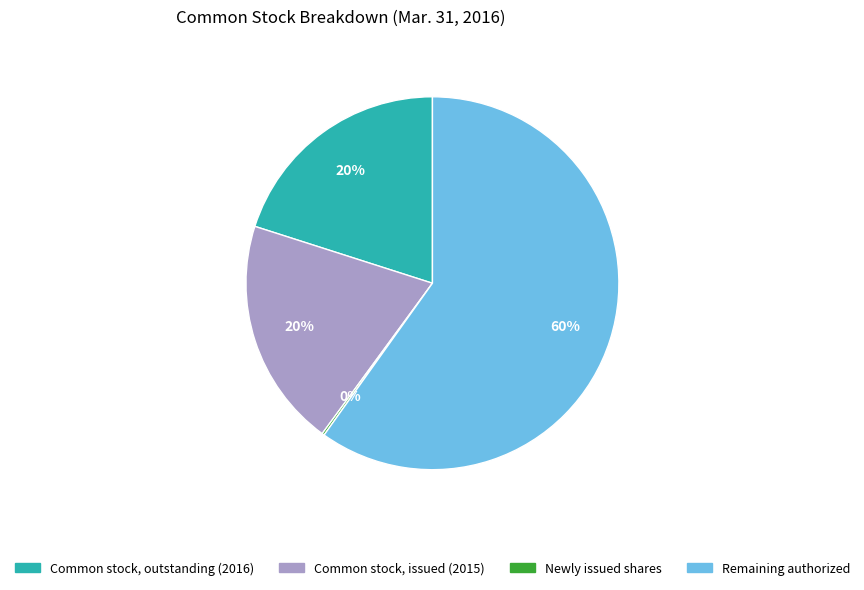

Is there a majority slice in this chart?

Yes